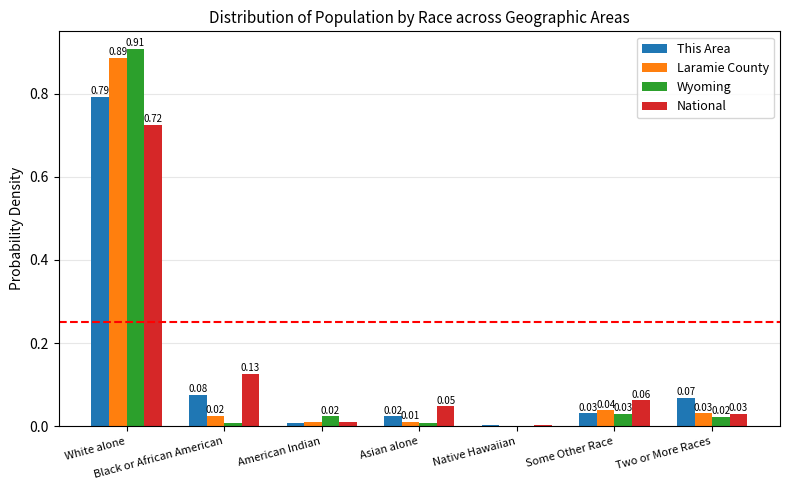

At which label is Wyoming closest to 0?

Native Hawaiian